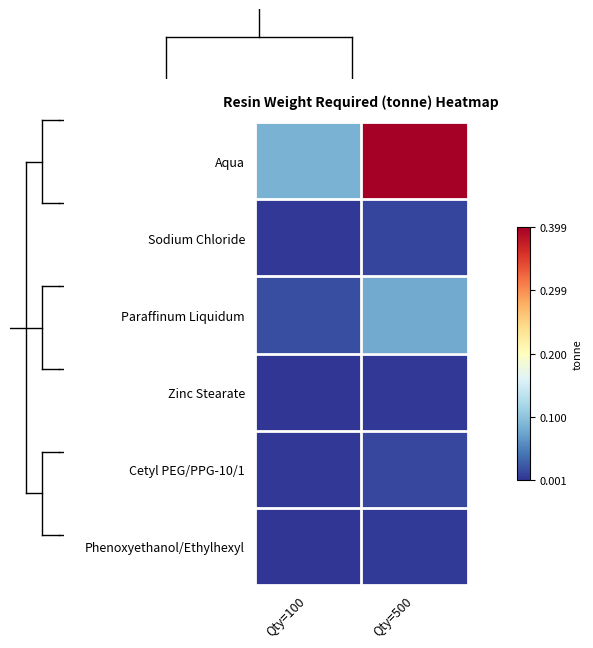

Which series changed the most between Qty=100 and Qty=500?

Aqua